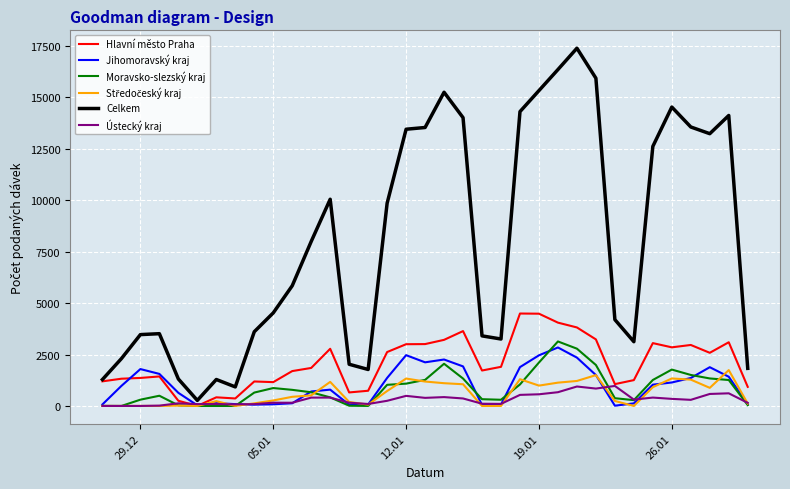

Which series has the widest spread of values?

Celkem